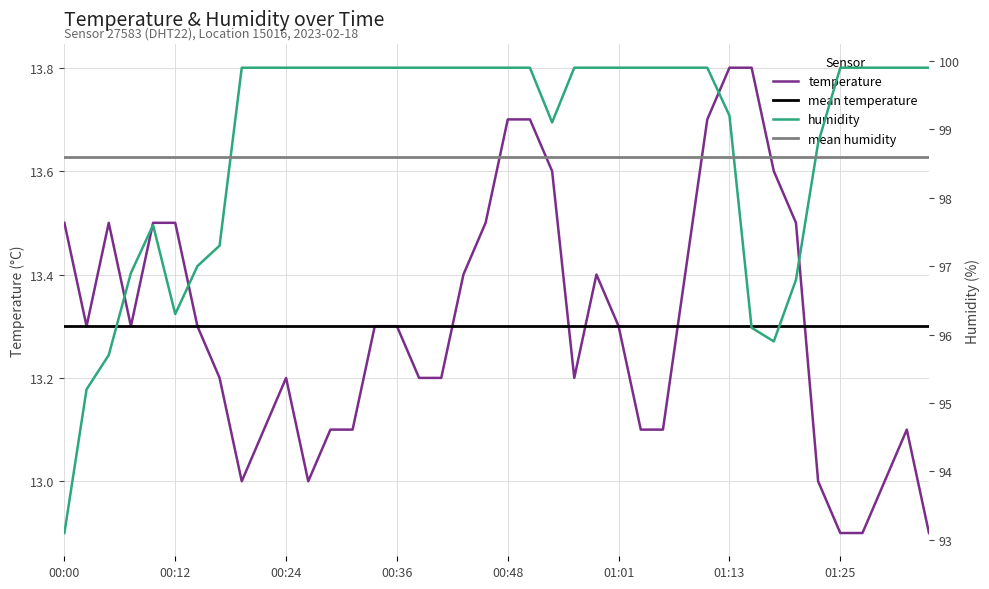

What value does the temperature series have at 00:34?

13.3